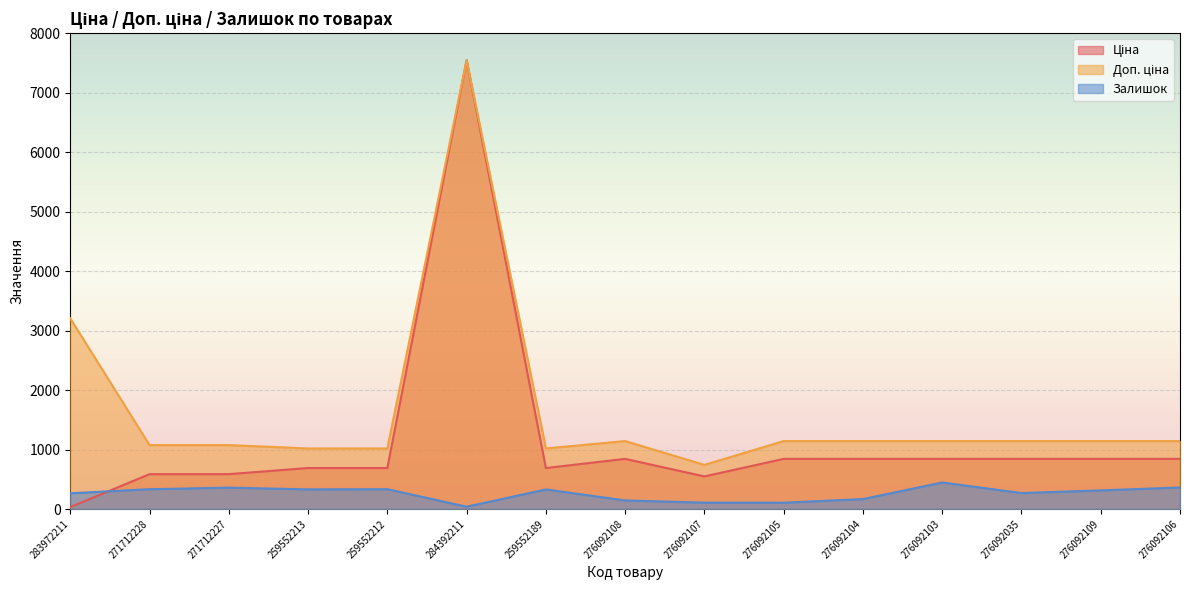

What is the label of the 4th point from the right?

276092103